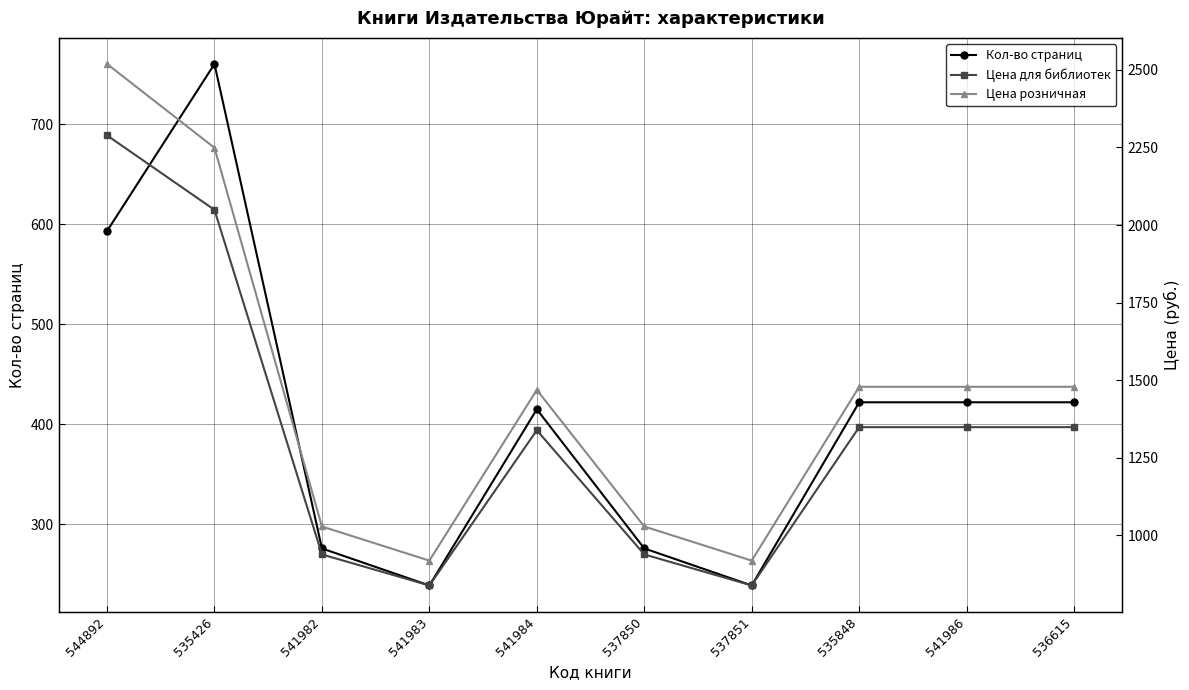

What is the label of the 8th point from the left?

535848